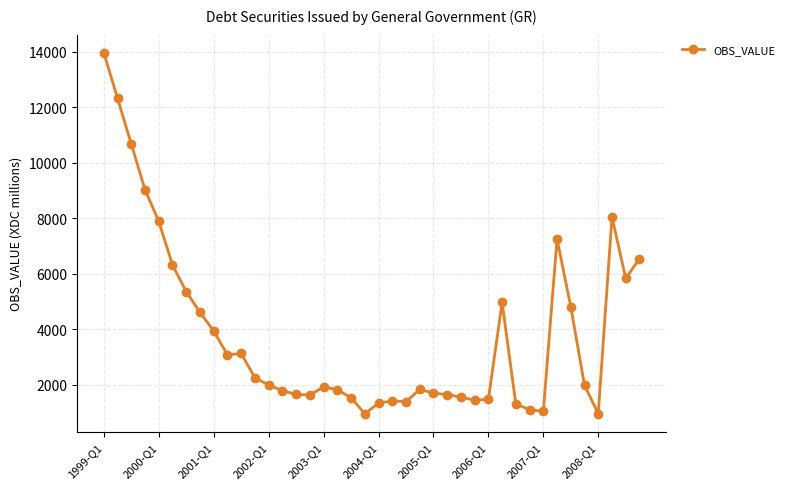

What is the value of the 15th point from the left?

1653.6